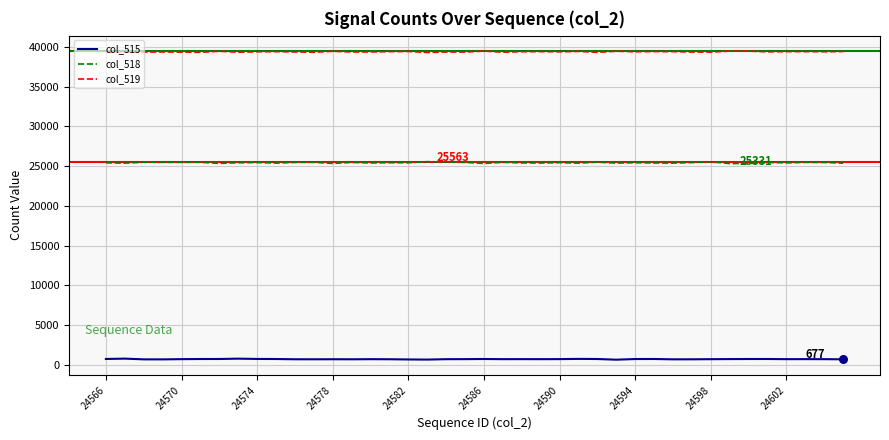

At how many categories does at least one series exceed 8932?

40